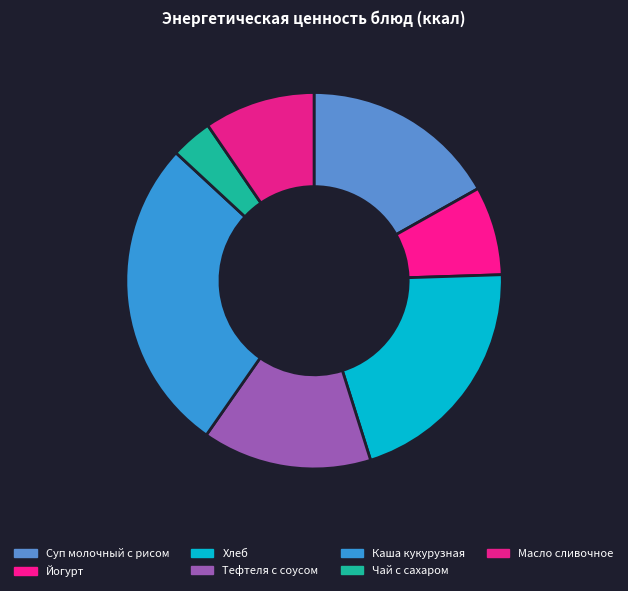

What is the smallest slice in the pie chart?

Чай с сахаром